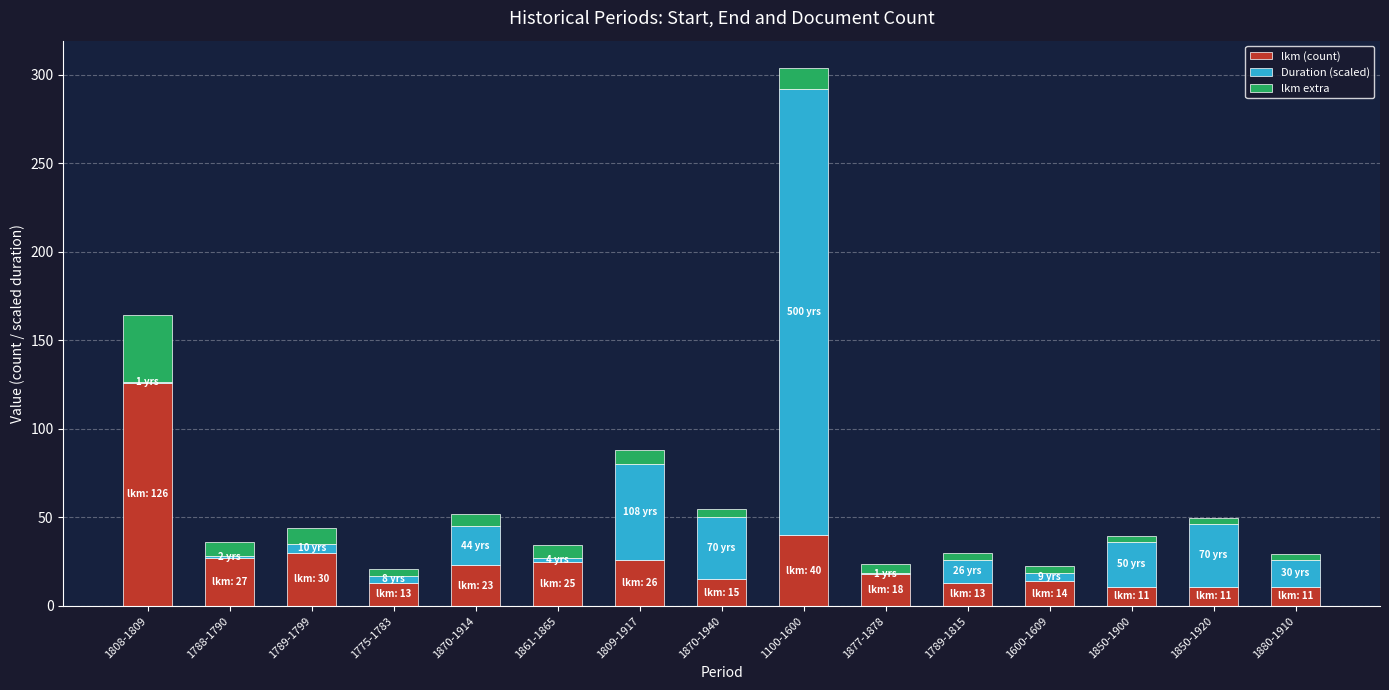

At which category is the sum across all series the highest?

1100-1600